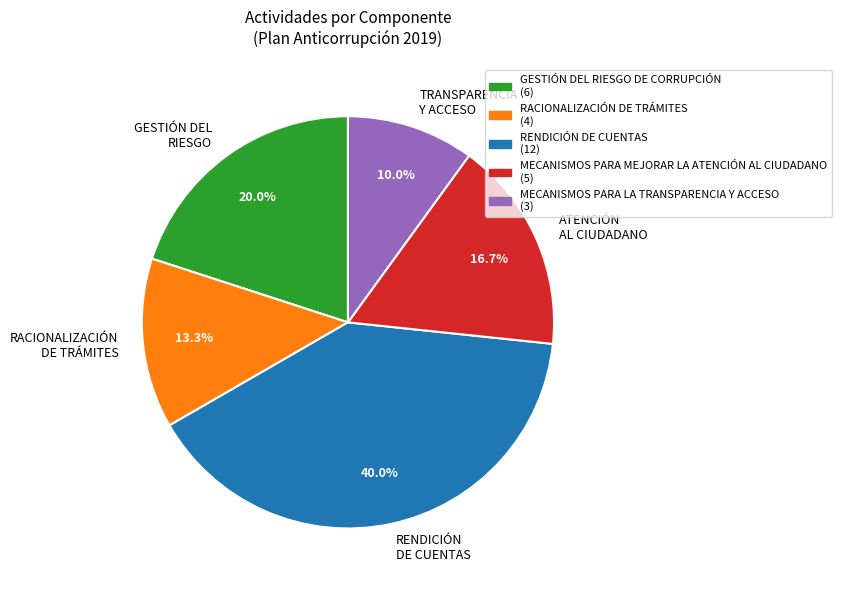

Count the number of slices in the pie.

5